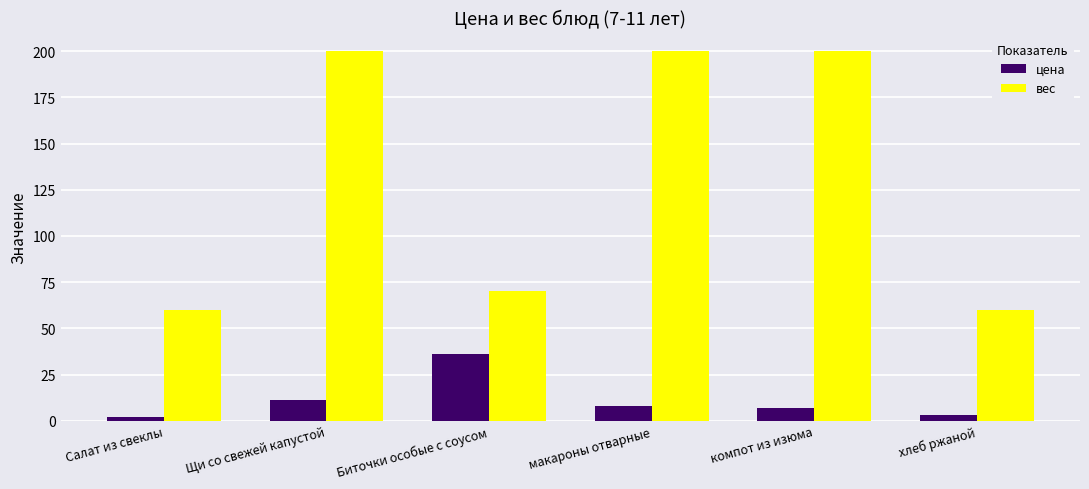

Between Салат из свеклы and компот из изюма, which series saw the biggest shift?

вес